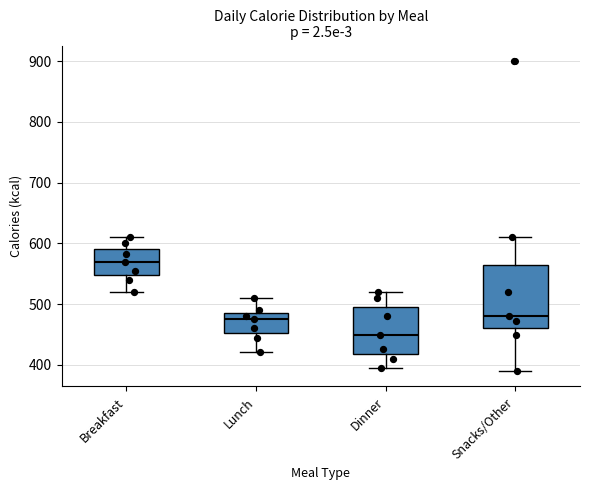

Comparing the boxes themselves (not the whiskers), which one is the tallest?

Snacks/Other